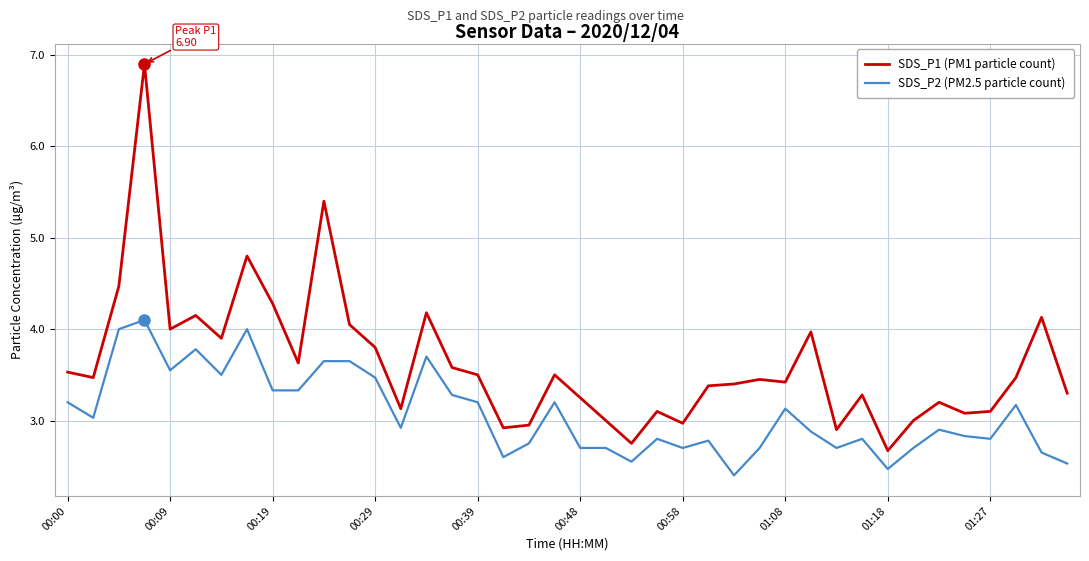

What is the highest value of the SDS_P2 (PM2.5 particle count) series?

4.1